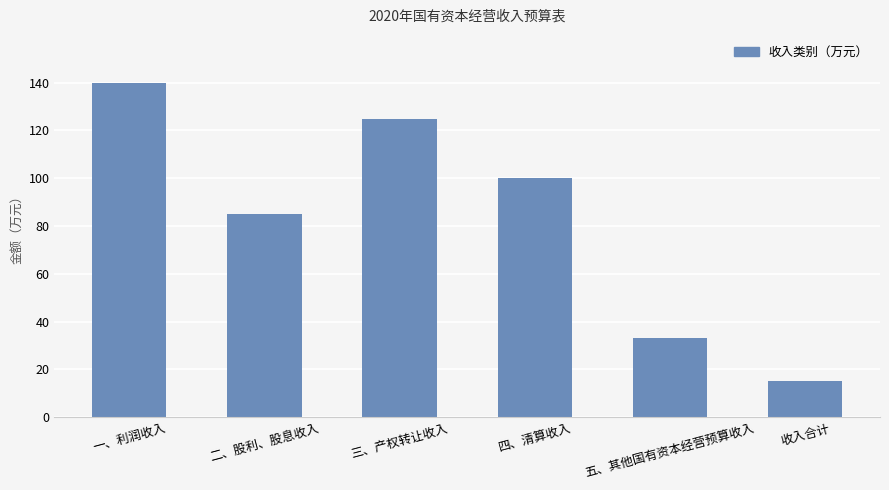

Reading right to left, extract all data points from this chart.

15	33	100	125	85	140